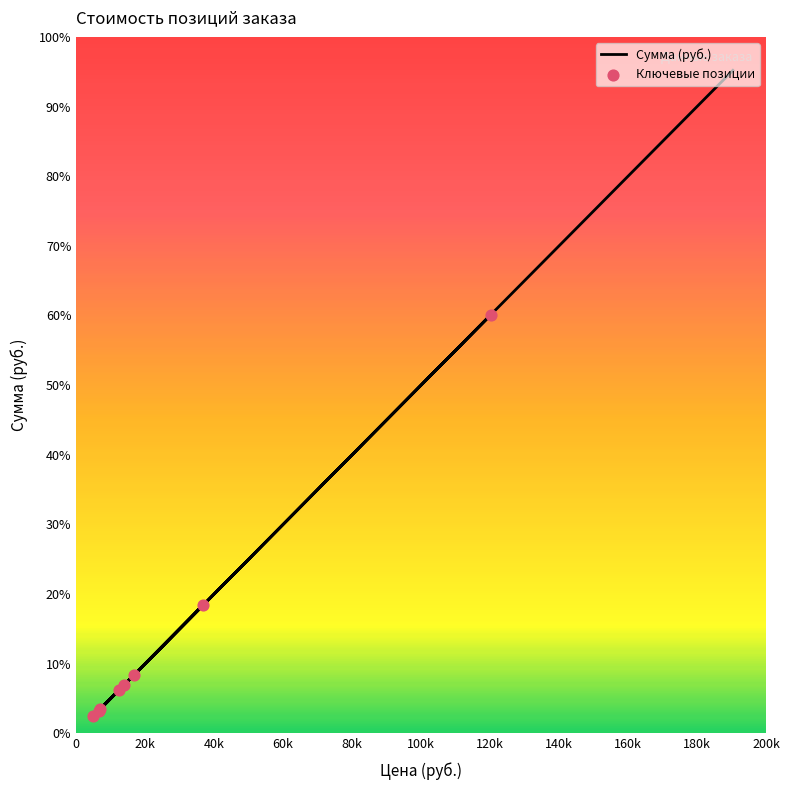

What is the ratio of the value at 6 to the value at 2?

0.6